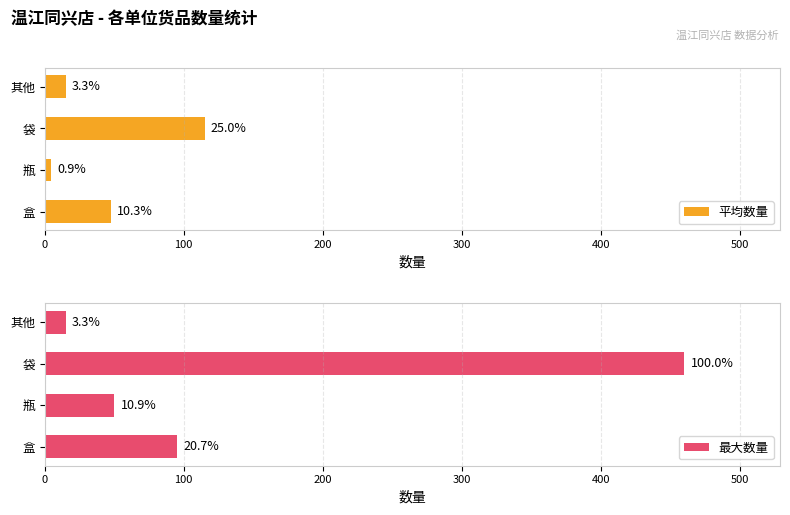

At how many categories does at least one series exceed 451?

1